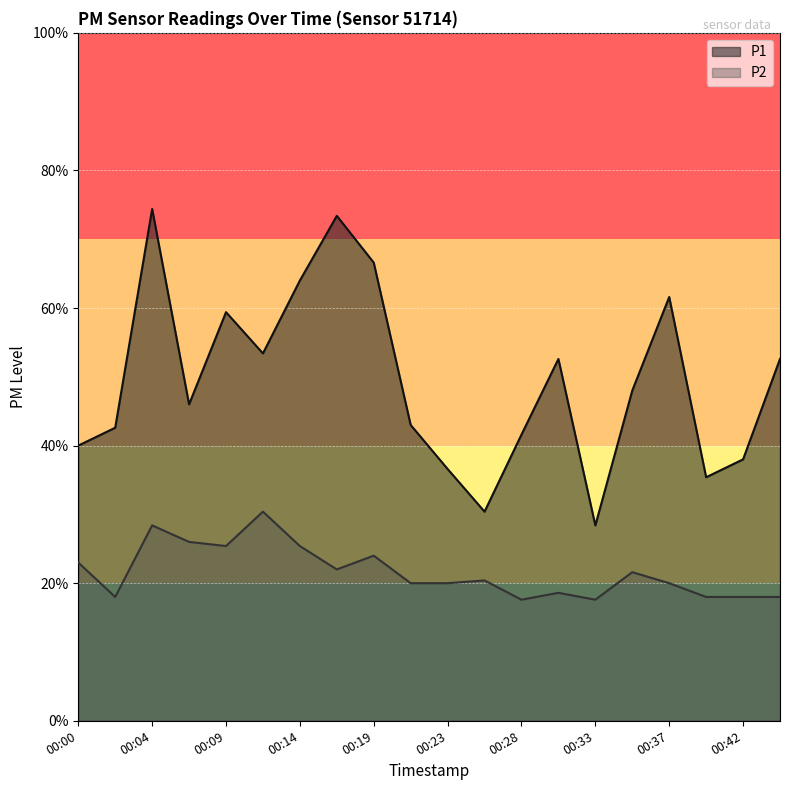

At which category does P2 reach its first local peak?

00:04